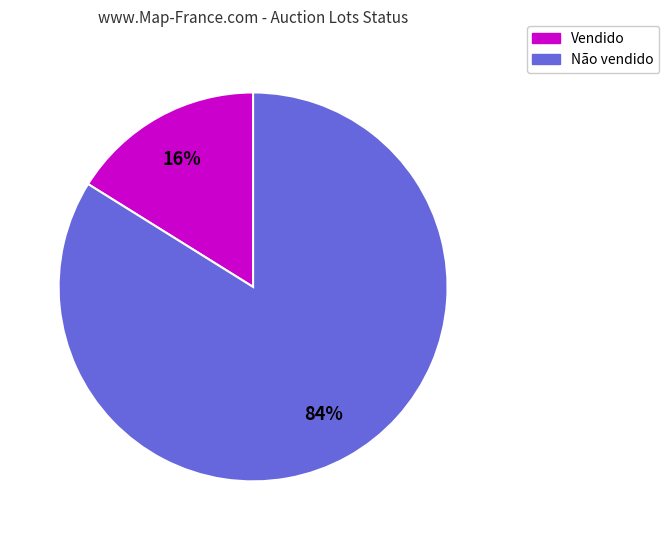

Which category accounts for the majority?

Não vendido